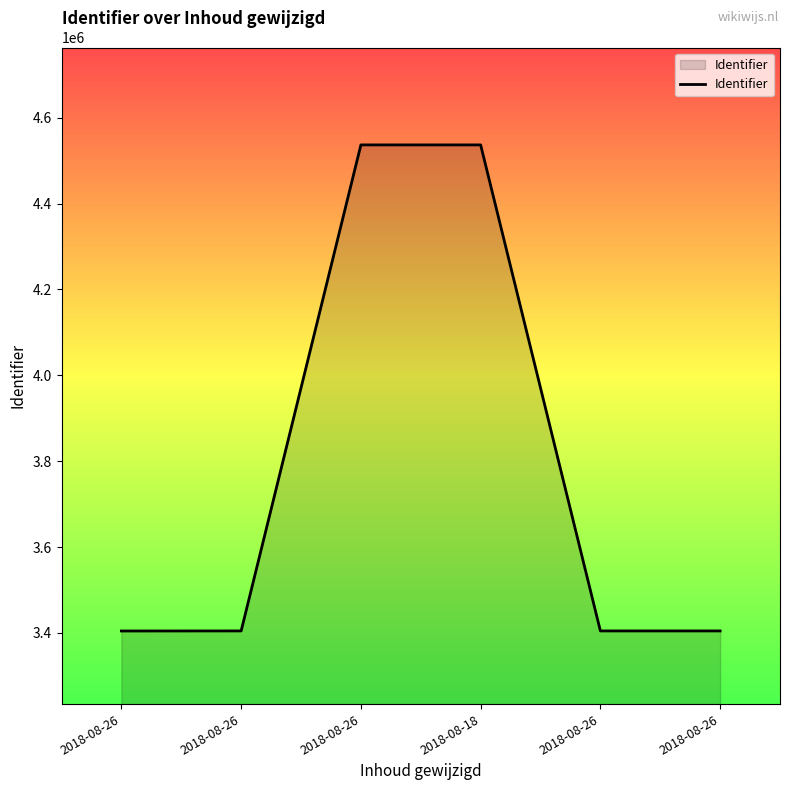

How many values are below 3404690?

3